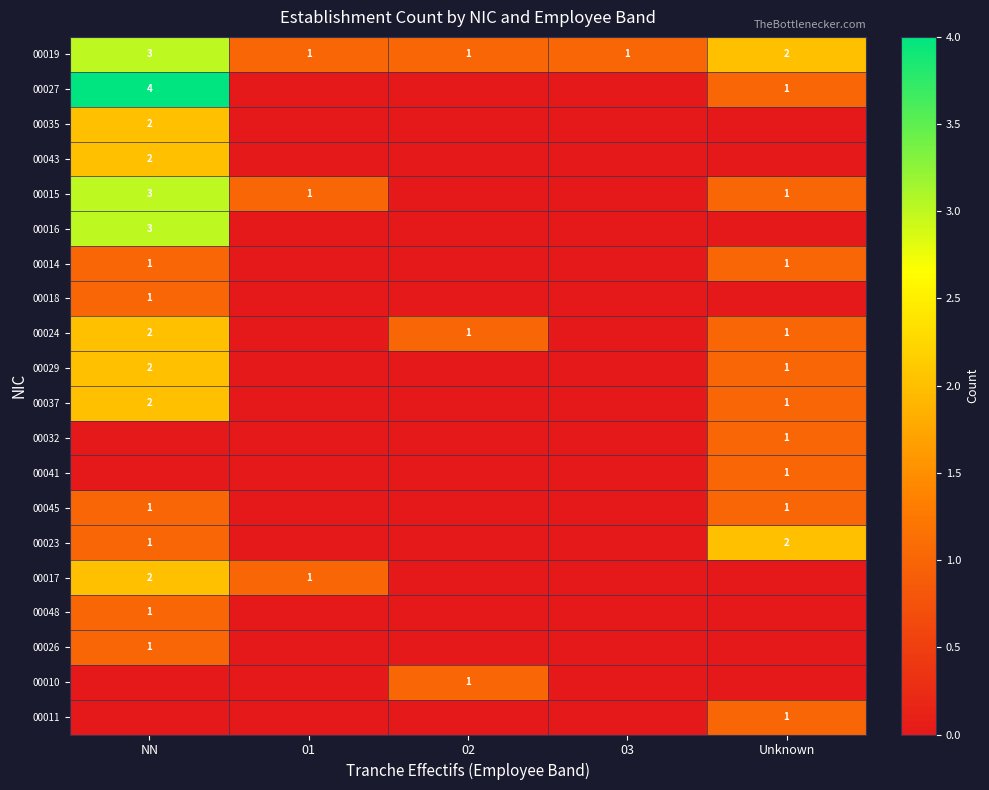

Where is 00019 nearest to the value 2?

Unknown